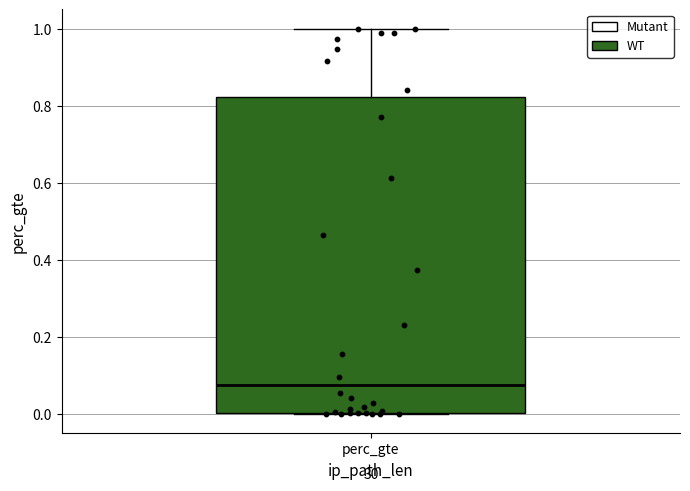

Read this box plot against the y-axis: the position of the median line, the range covered by the box, and the ends of both whiskers. The values are not printed on the chart, so give them approximately, as read against the axis.

median 0.08, box 0.00 to 0.82, whiskers 0.00 to 1.00